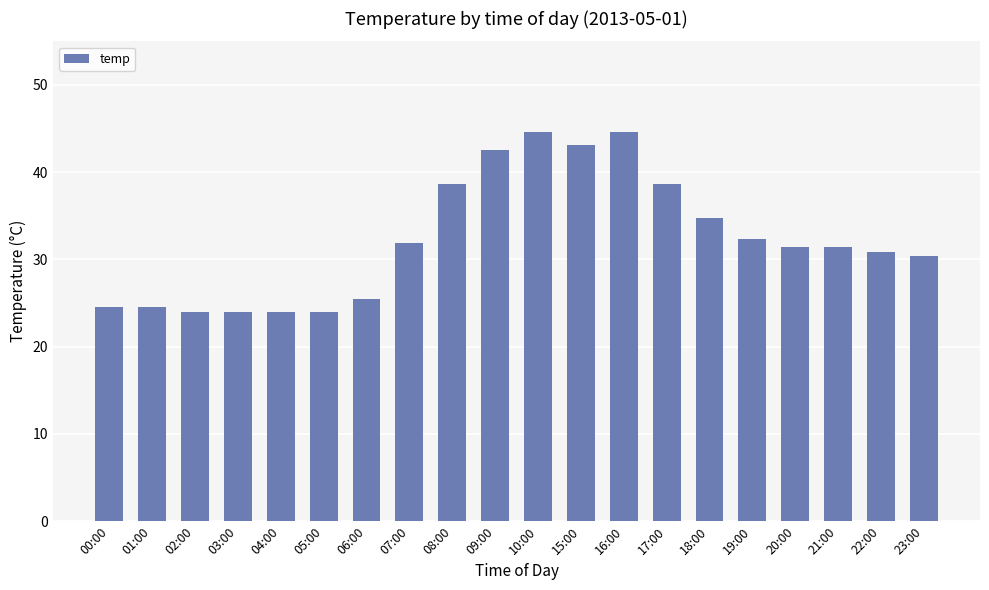

What is the average value?

32.3